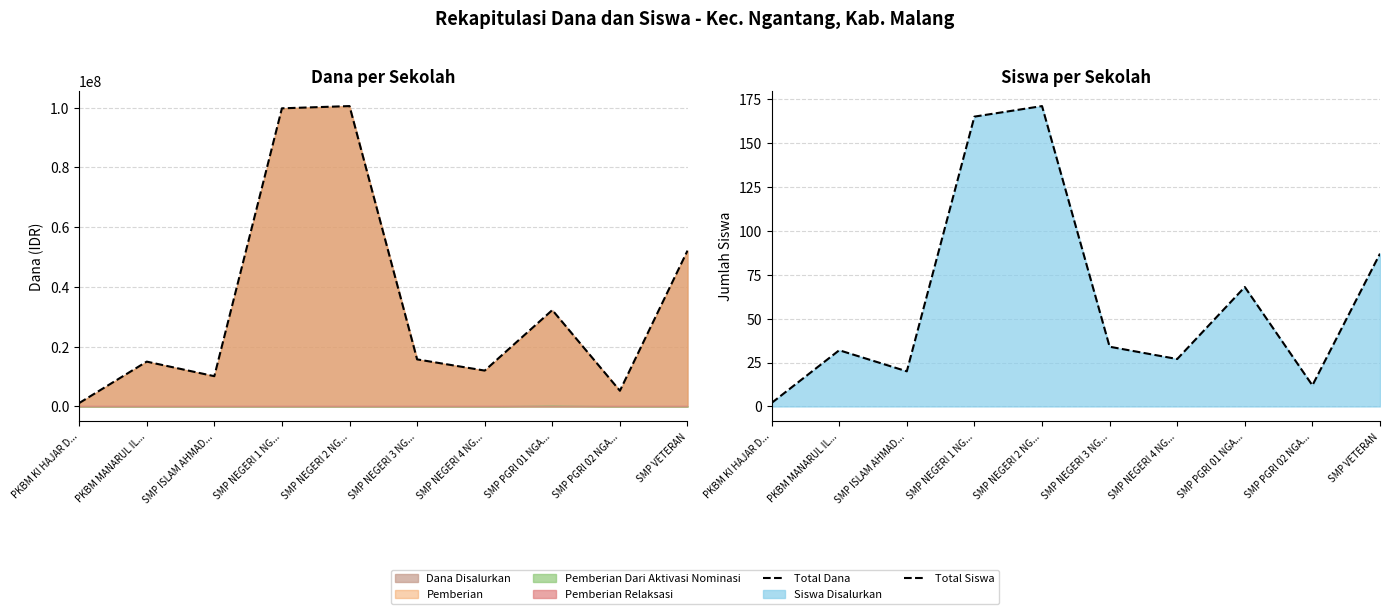

Which label corresponds to the smallest value in the chart?

PKBM KI HAJAR D...